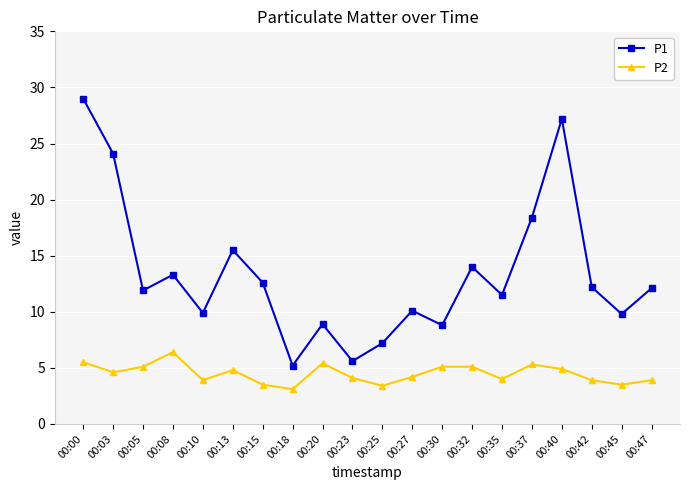

True or false: P1 has more than 1 interior local peaks.

True